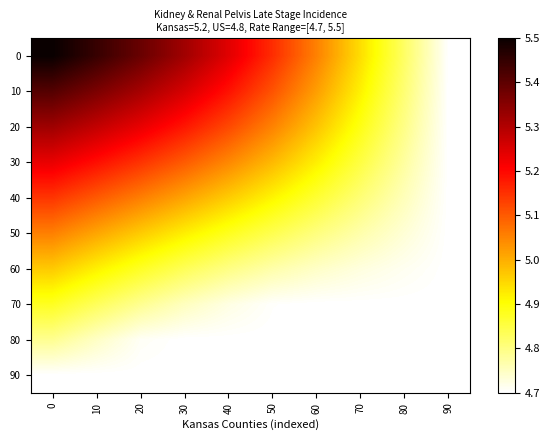

What is the greatest value displayed?

5.5